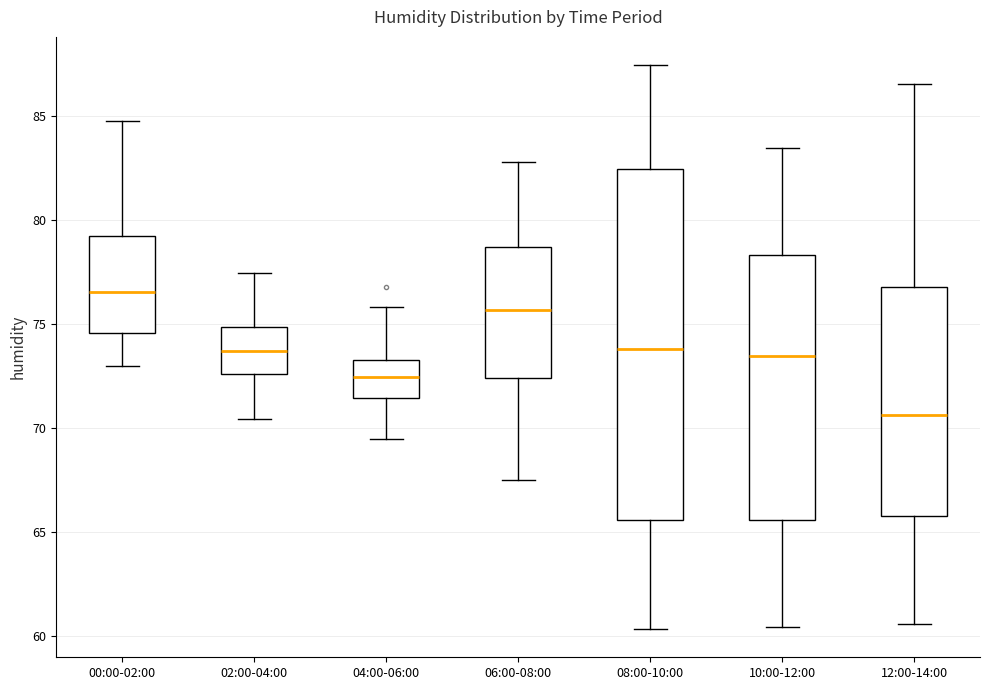

Where does the lower whisker of the box for 10:00-12:00 end on the y-axis? The values are not printed on the chart, so give them approximately, as read against the axis.

60.5